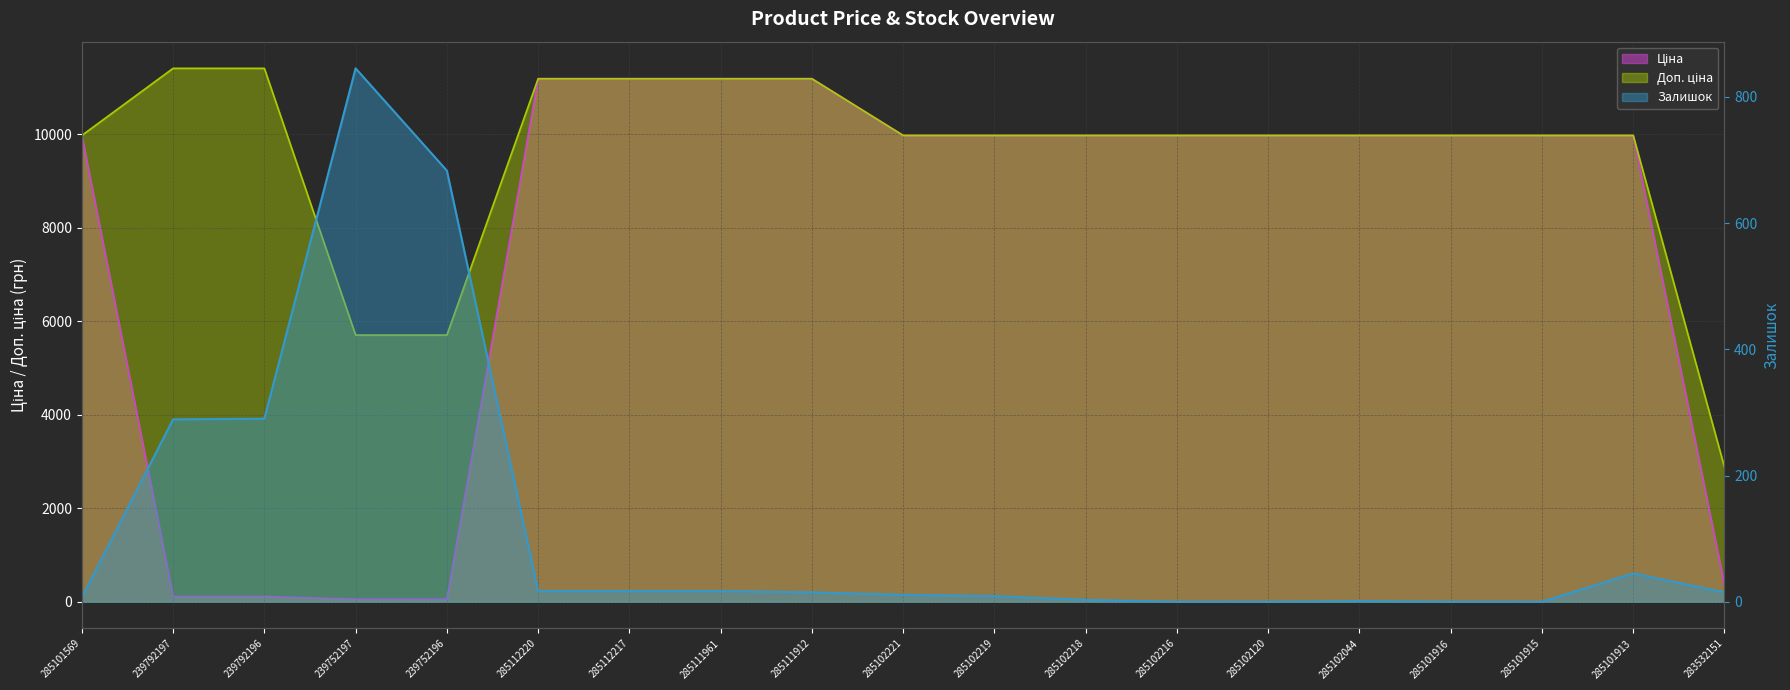

At which category is the sum across all series the highest?

285112220